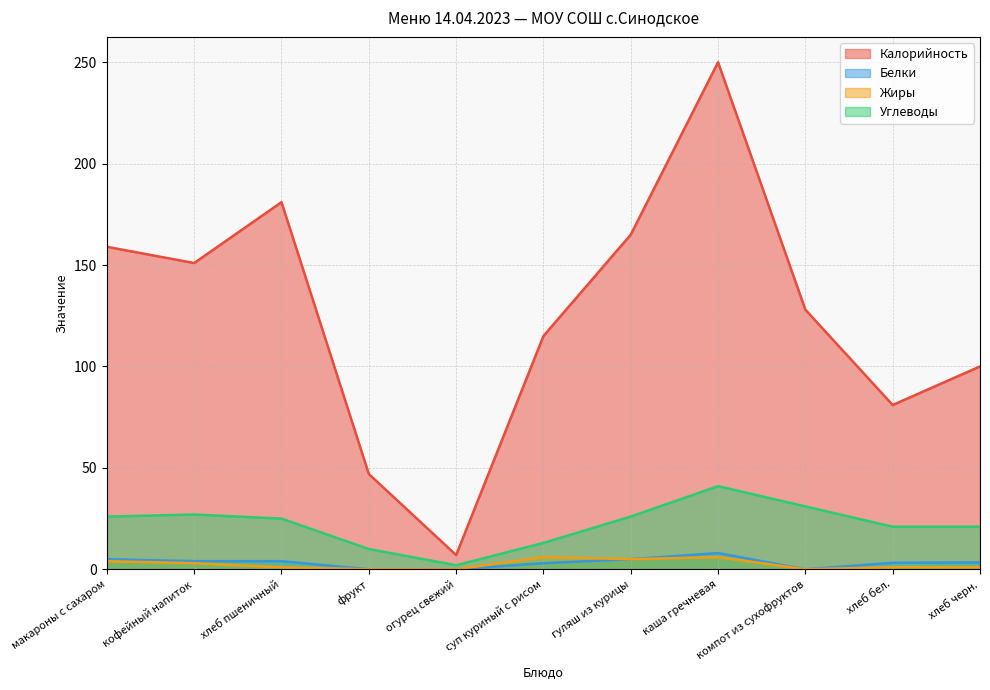

Read the Белки value at кофейный напиток.

4.0